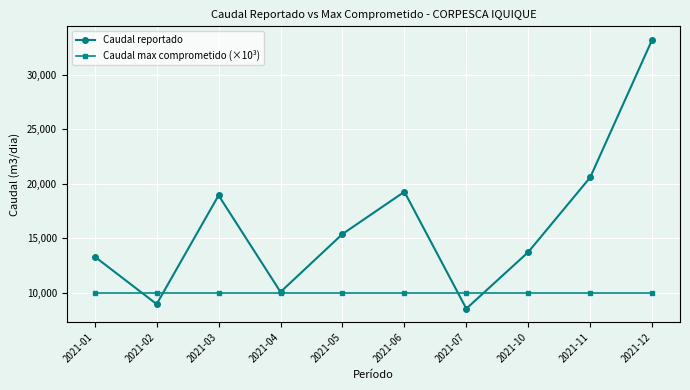

How many lines are shown in the chart?

2